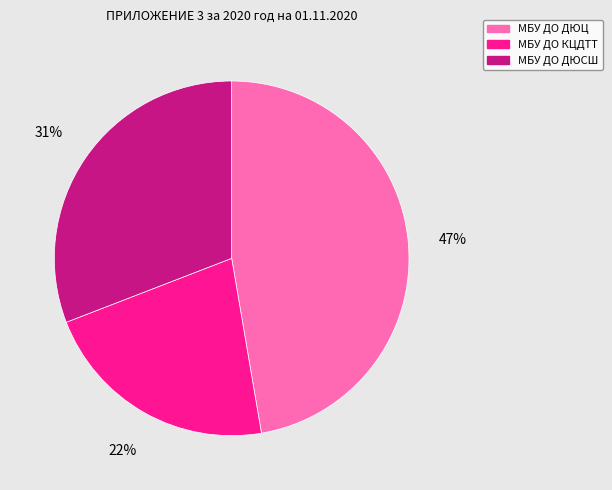

Does МБУ ДО ДЮЦ account for over 50% of the chart?

No